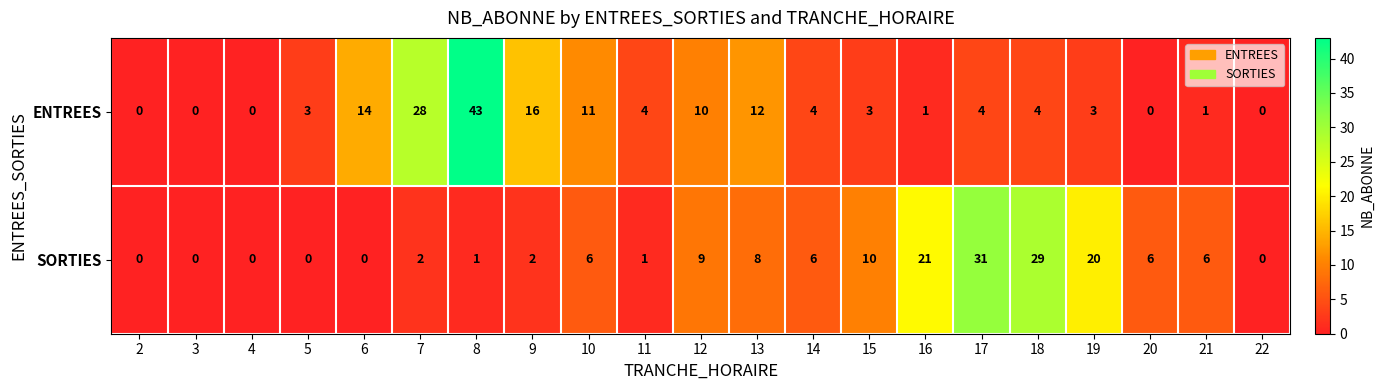

What is the sum of all ENTREES values?

161